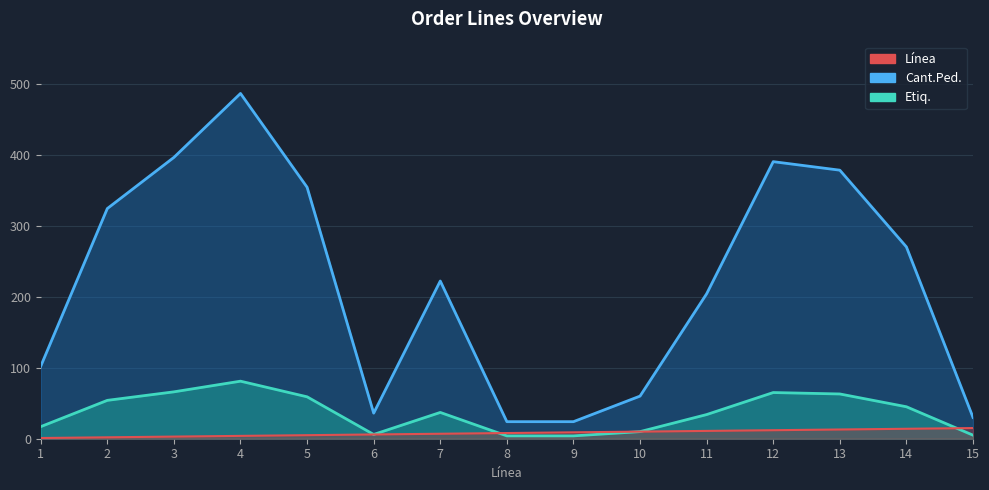

How many values in the Etiq. series exceed 37?

7